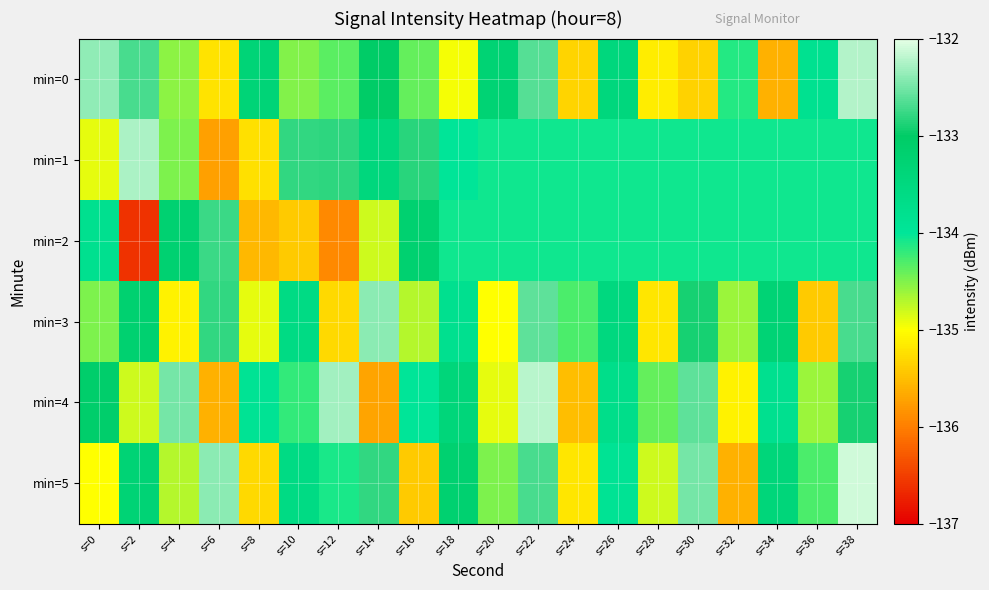

What is the spread (max minus min) of values at s=34?

2.3